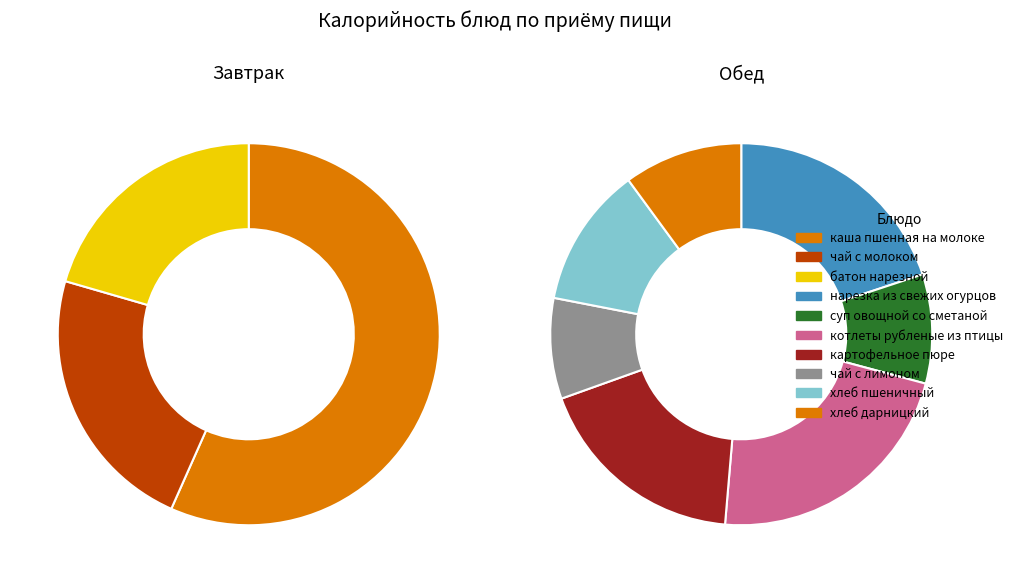

Is каша пшенная на молоке the majority of the pie?

No